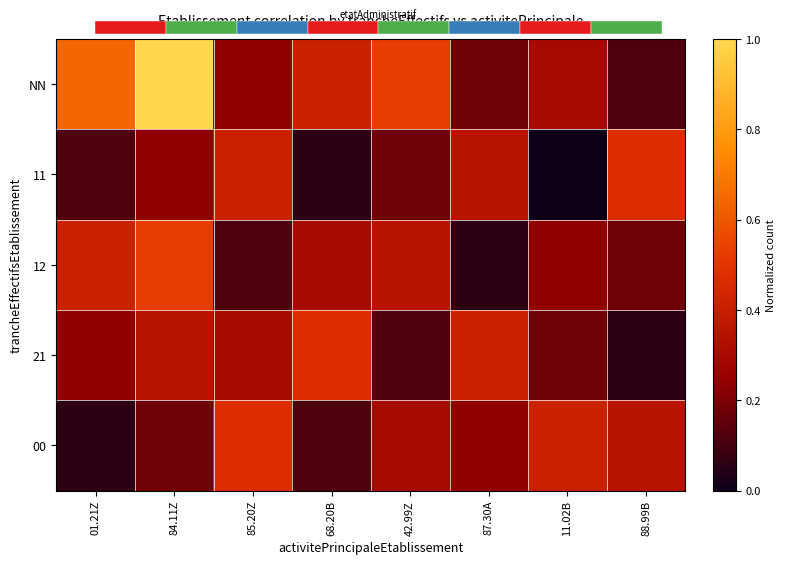

True or false: NN has a value of 1.0 at 84.11Z.

True